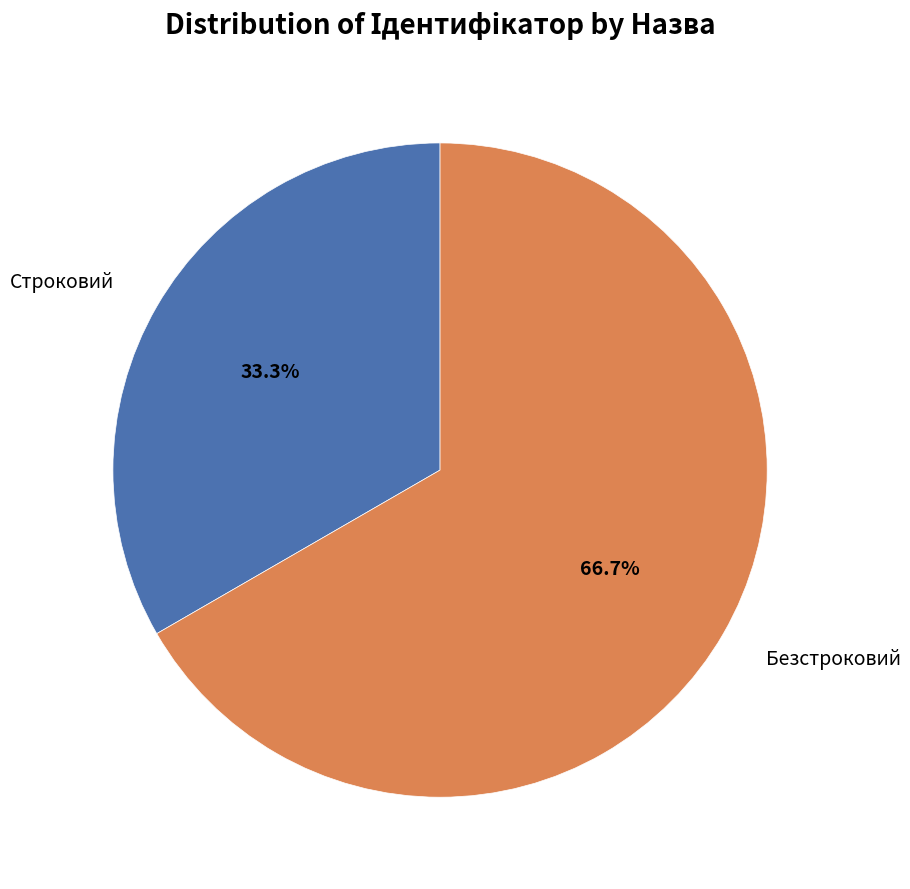

Does any single category account for the majority?

Yes